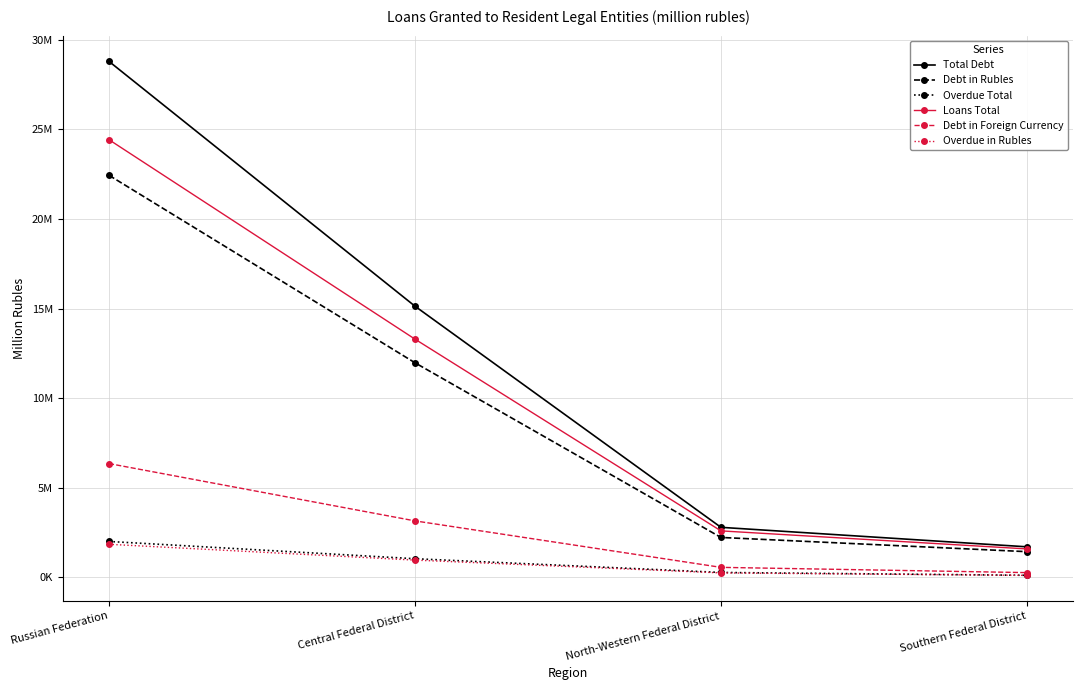

Which label corresponds to the largest value in the chart?

Russian Federation